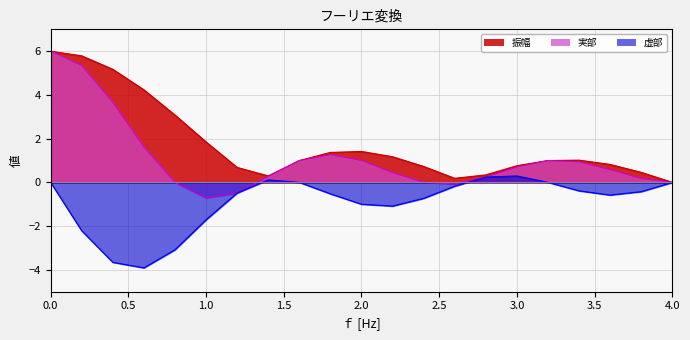

What is the label of the 9th point from the left?

1.6